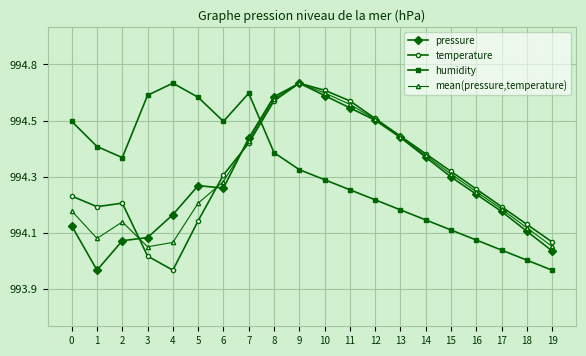

Does the chart have visible grid lines?

Yes